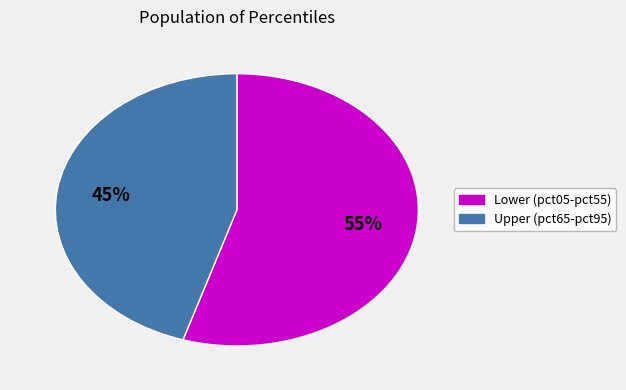

Is there a majority slice in this chart?

Yes